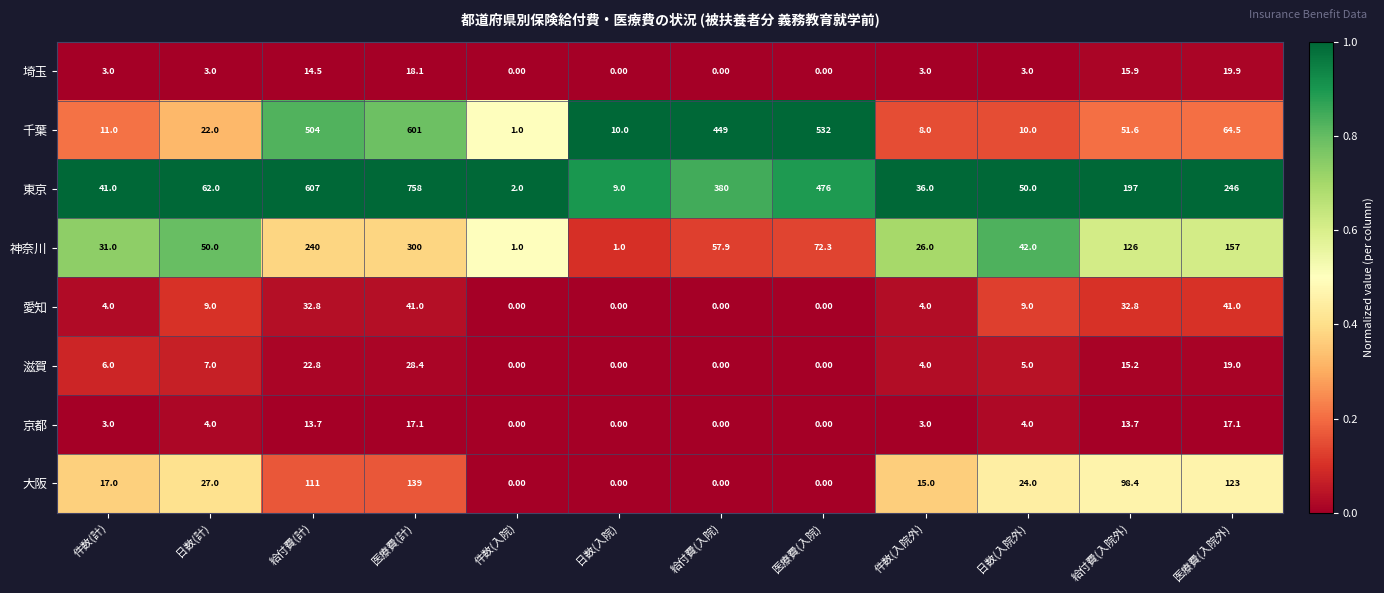

Between 給付費(計) and 日数(入院), which series saw the biggest shift?

東京